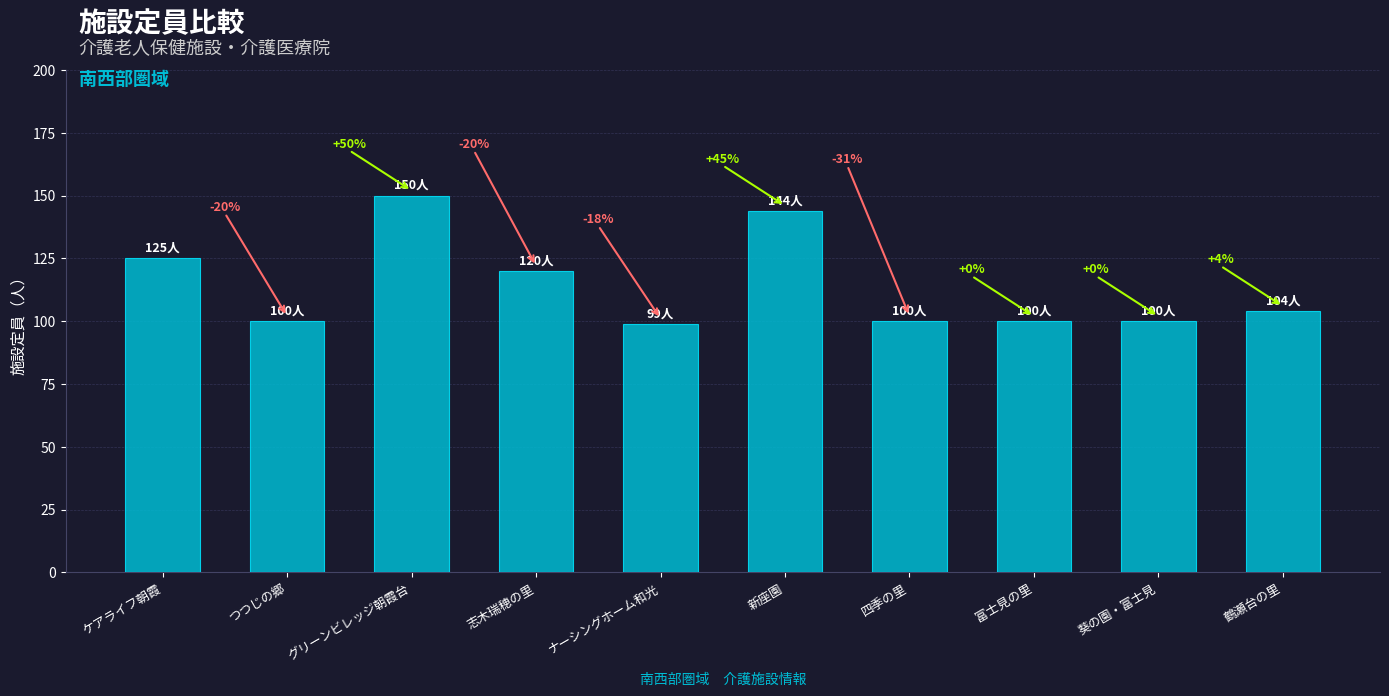

Which category has the lowest value across all series?

ナーシングホーム和光